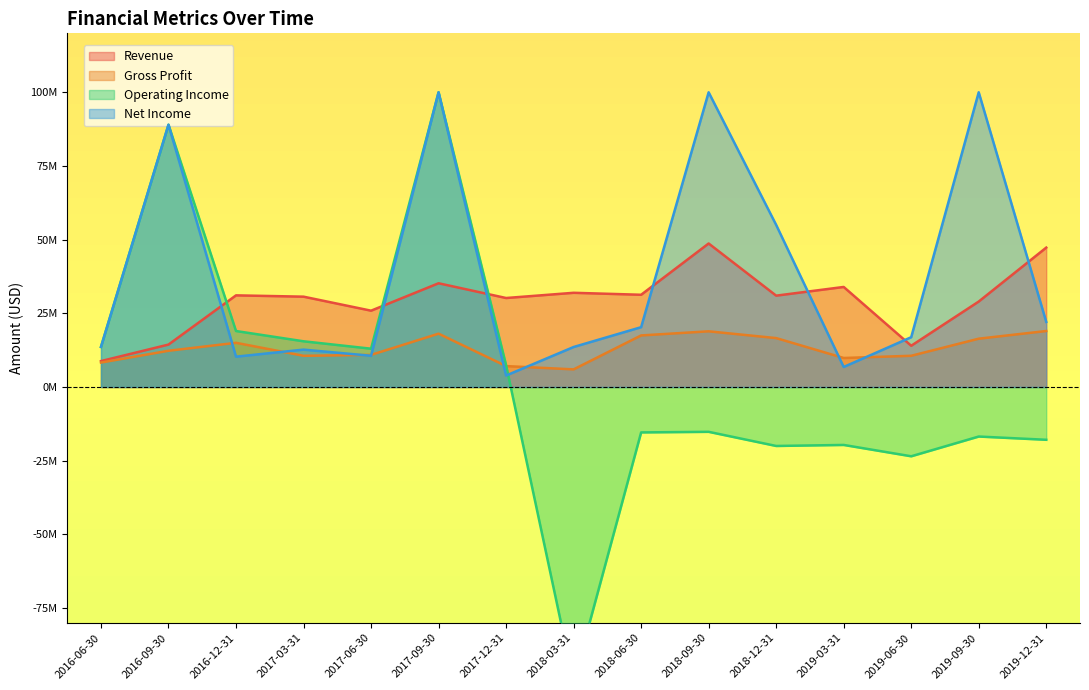

What value does the Gross Profit series have at 2016-06-30?

8300000